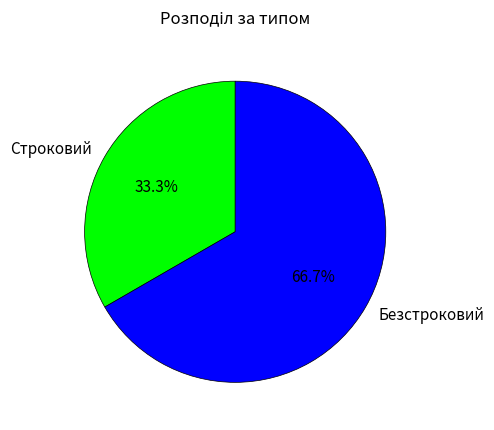

To the nearest percent, what is the combined percentage of Строковий and Безстроковий?

100%